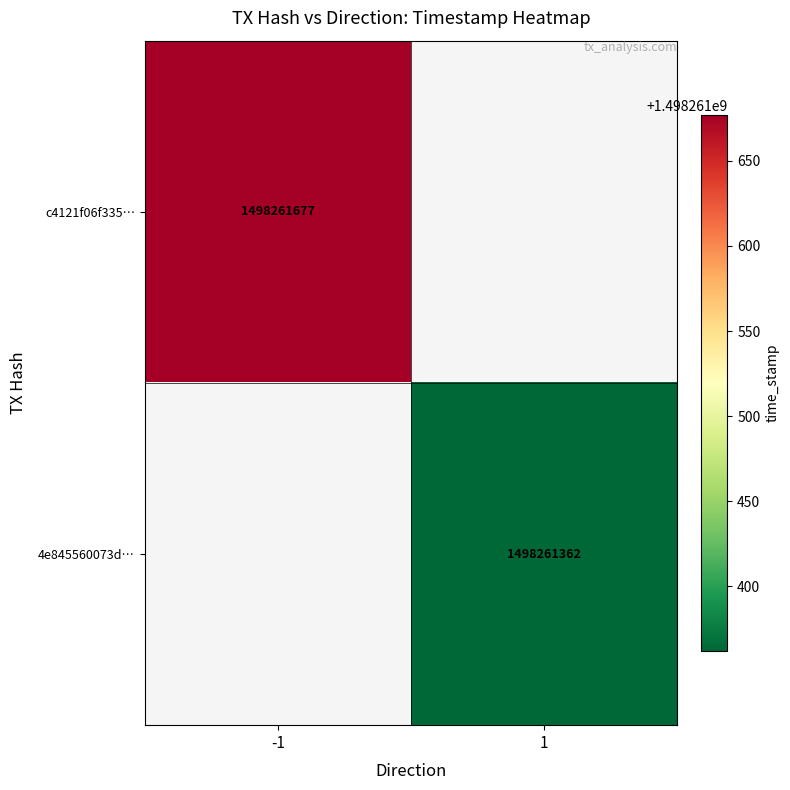

What is the difference between the highest and lowest values at direction?

2